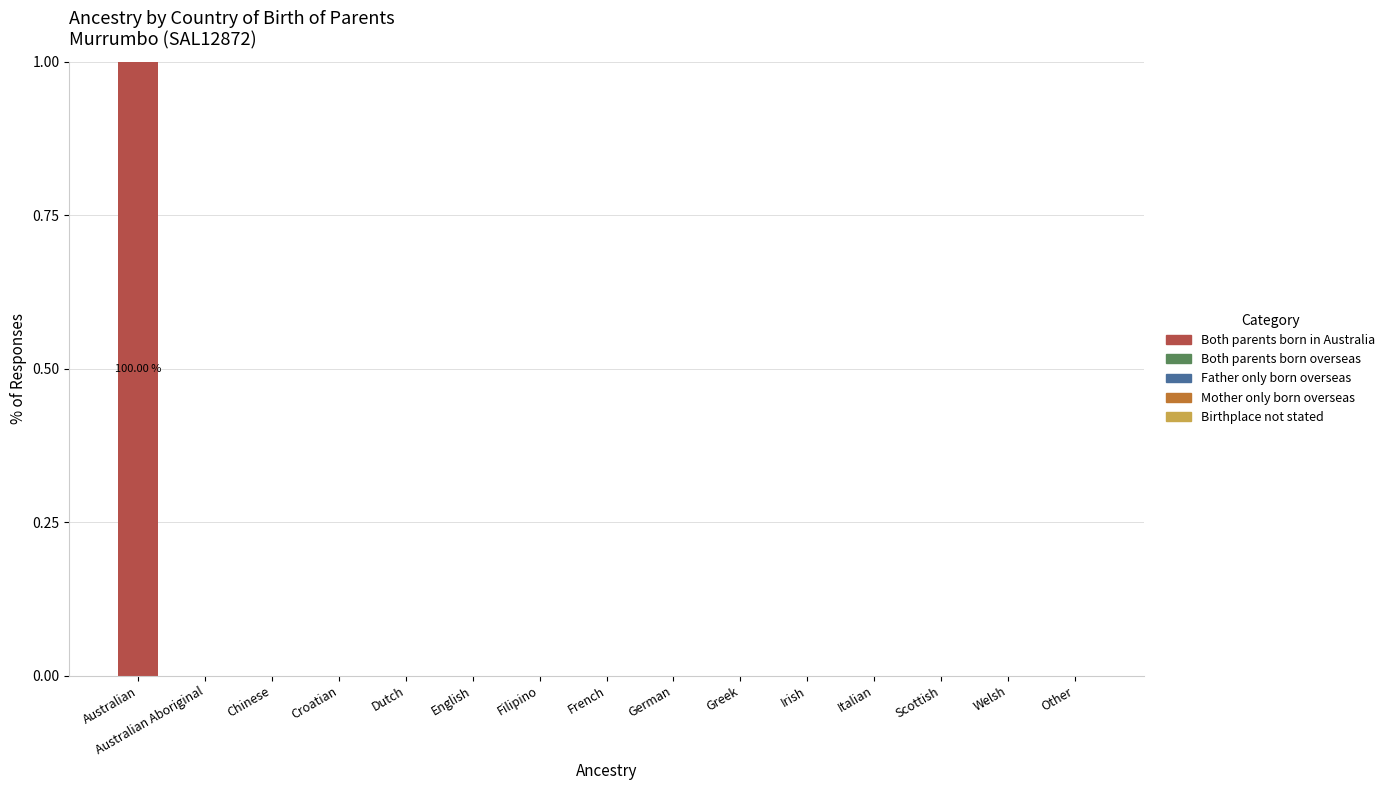

At which category does the chart reach its peak across all series?

Australian